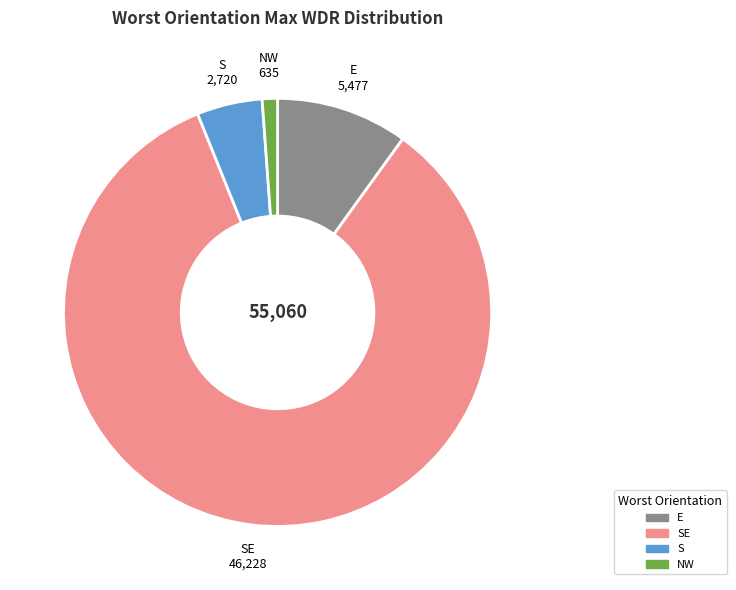

Is it true that NW is 1% of the pie?

True